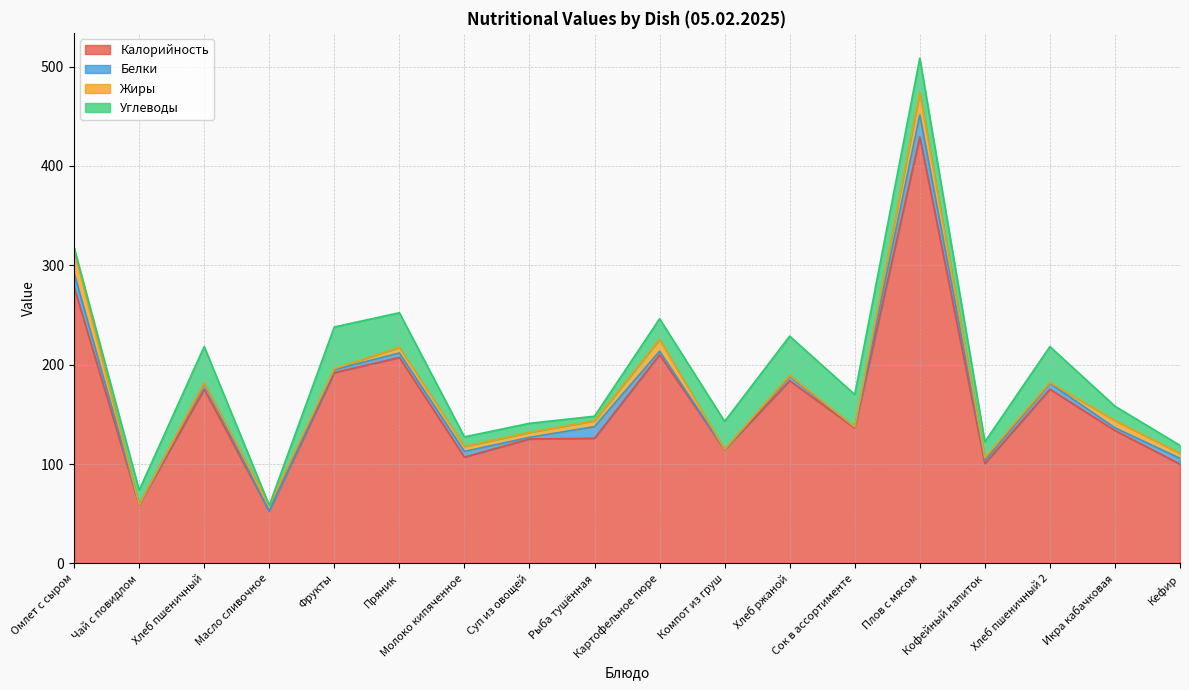

Reading right to left, extract all data points from this chart.

Калорийность: Кефир=100.0	Икра кабачковая=133.8	Хлеб пшеничный 2=175.3	Кофейный напиток=100.6	Плов с мясом=429.3	Сок в ассортименте=136.4	Хлеб ржаной=183.9	Компот из груш=114.6	Картофельное пюре=210.0	Рыба тушённая=126.0	Суп из овощей=125.3	Молоко кипяченное=107.0	Пряник=207.3	Фрукты=192.0	Масло сливочное=52.6	Хлеб пшеничный=175.3	Чай с повидлом=59.0	Омлет с сыром=278.0
Белки: Кефир=5.8	Икра кабачковая=2.7	Хлеб пшеничный 2=5.9	Кофейный напиток=3.2	Плов с мясом=22.0	Сок в ассортименте=0.6	Хлеб ржаной=4.5	Компот из груш=0.2	Картофельное пюре=3.6	Рыба тушённая=11.7	Суп из овощей=1.6	Молоко кипяченное=5.8	Пряник=4.5	Фрукты=3.0	Масло сливочное=0.1	Хлеб пшеничный=5.9	Чай с повидлом=0.1	Омлет с сыром=14.3
Жиры: Кефир=5.0	Икра кабачковая=7.2	Хлеб пшеничный 2=0.8	Кофейный напиток=2.7	Плов с мясом=22.5	Сок в ассортименте=0.4	Хлеб ржаной=0.9	Компот из груш=0.1	Картофельное пюре=11.8	Рыба тушённая=5.9	Суп из овощей=5.0	Молоко кипяченное=5.0	Пряник=5.7	Фрукты=1.0	Масло сливочное=5.8	Хлеб пшеничный=0.8	Чай с повидлом=0.0	Омлет с сыром=23.5
Углеводы: Кефир=8.0	Икра кабачковая=14.6	Хлеб пшеничный 2=36.2	Кофейный напиток=15.9	Плов с мясом=34.7	Сок в ассортименте=32.6	Хлеб ржаной=39.5	Компот из груш=28.1	Картофельное пюре=20.9	Рыба тушённая=4.6	Суп из овощей=9.2	Молоко кипяченное=9.6	Пряник=34.9	Фрукты=42.0	Масло сливочное=0.1	Хлеб пшеничный=36.2	Чай с повидлом=14.6	Омлет с сыром=2.0